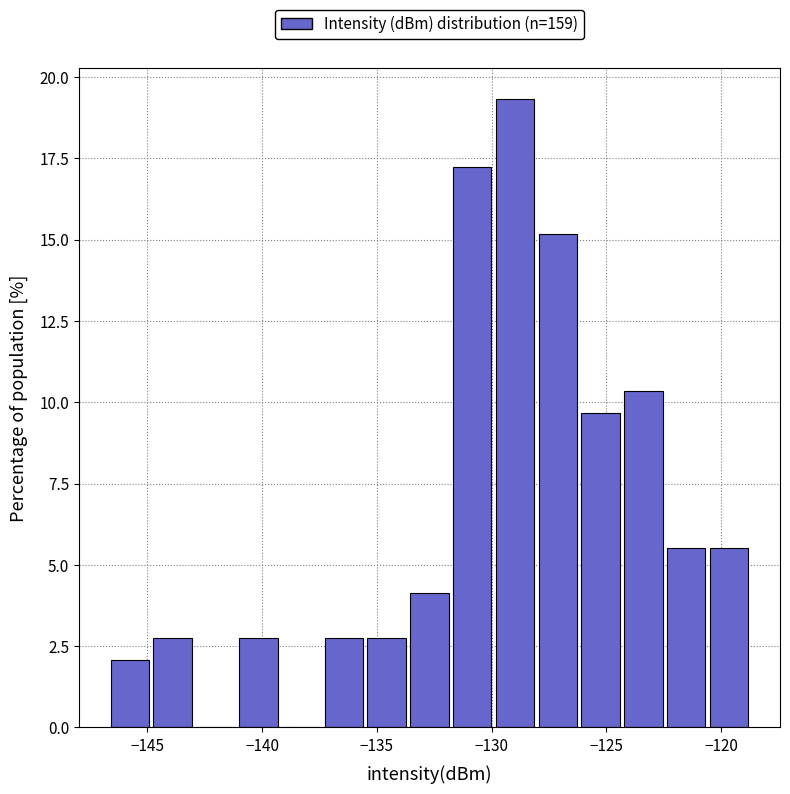

Around what value on the x-axis is the tallest bar? Give the approximate position of its centre, as read against the axis.

-129.0